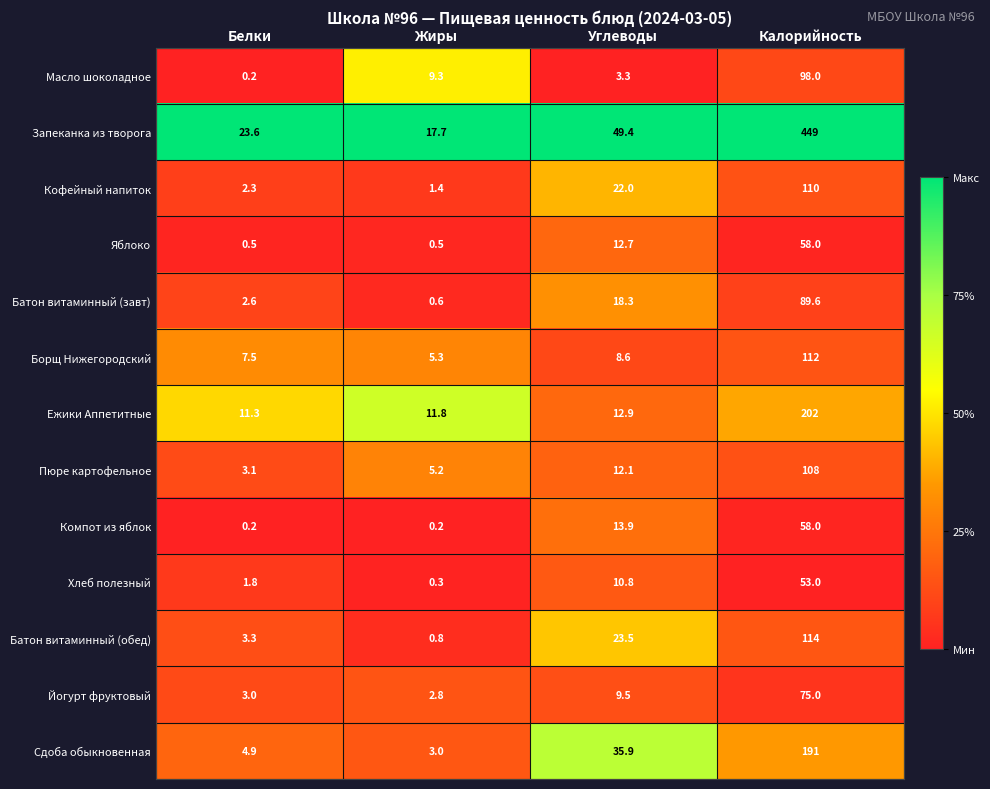

Which series has the widest spread of values?

Запеканка из творога